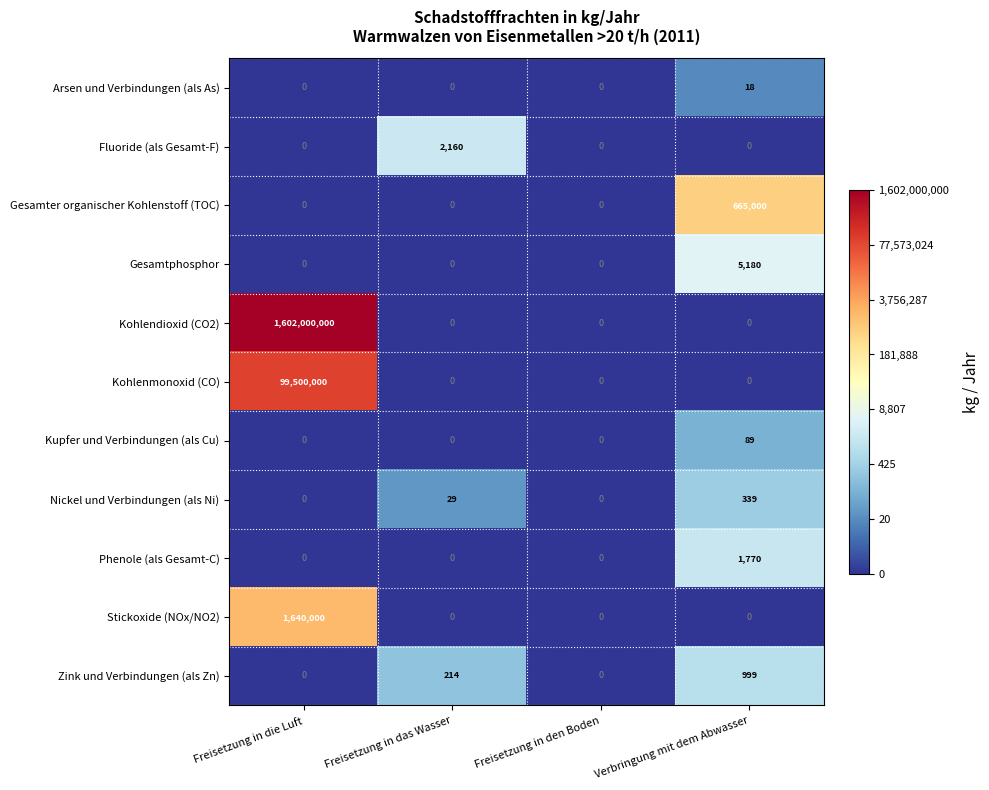

List the series in order of their peak value, highest first.

Kohlendioxid (CO2), Kohlenmonoxid (CO), Stickoxide (NOx/NO2), Gesamter organischer Kohlenstoff (TOC), Gesamtphosphor, Fluoride (als Gesamt-F), Phenole (als Gesamt-C), Zink und Verbindungen (als Zn), Nickel und Verbindungen (als Ni), Kupfer und Verbindungen (als Cu), Arsen und Verbindungen (als As)